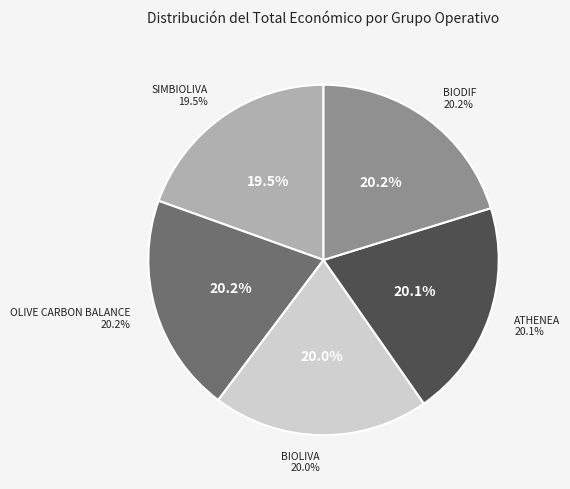

Is BIODIF the majority of the pie?

No